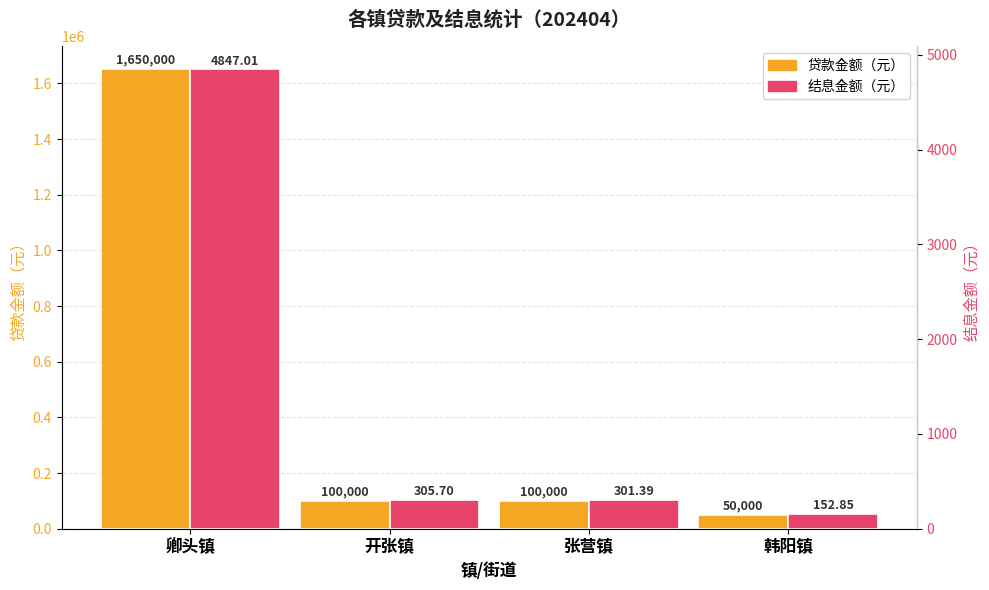

Which has a higher value, 韩阳镇 or 张营镇?

张营镇